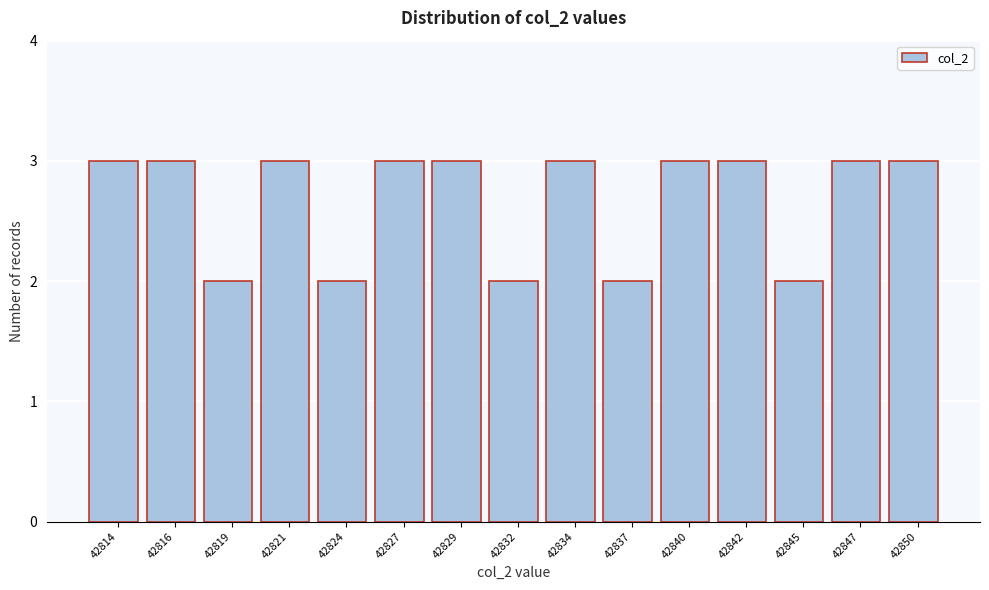

Reading left to right, list all the values displayed in this chart.

42814=3	42816=3	42819=2	42821=3	42824=2	42827=3	42829=3	42832=2	42834=3	42837=2	42840=3	42842=3	42845=2	42847=3	42850=3